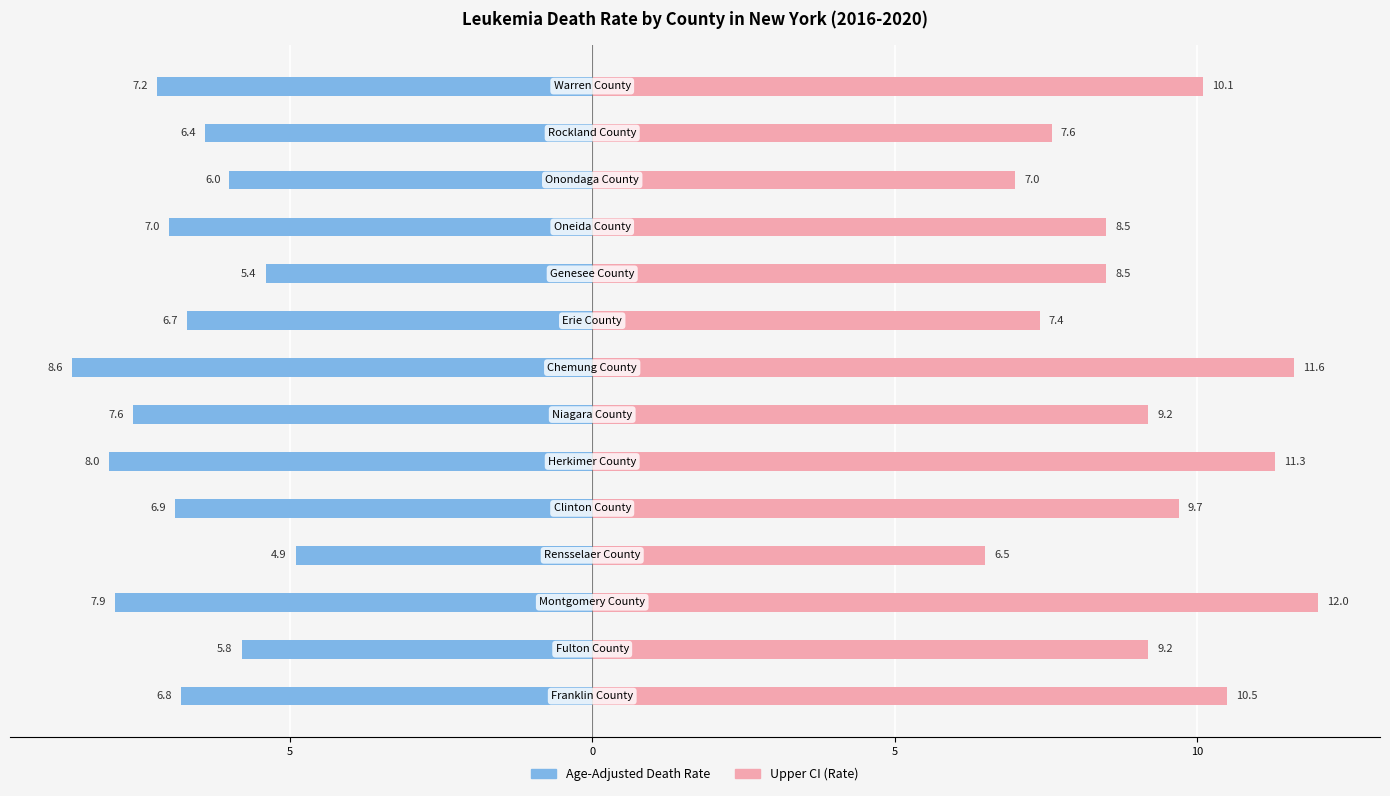

Which series has the largest total across all categories?

Upper CI (Rate)